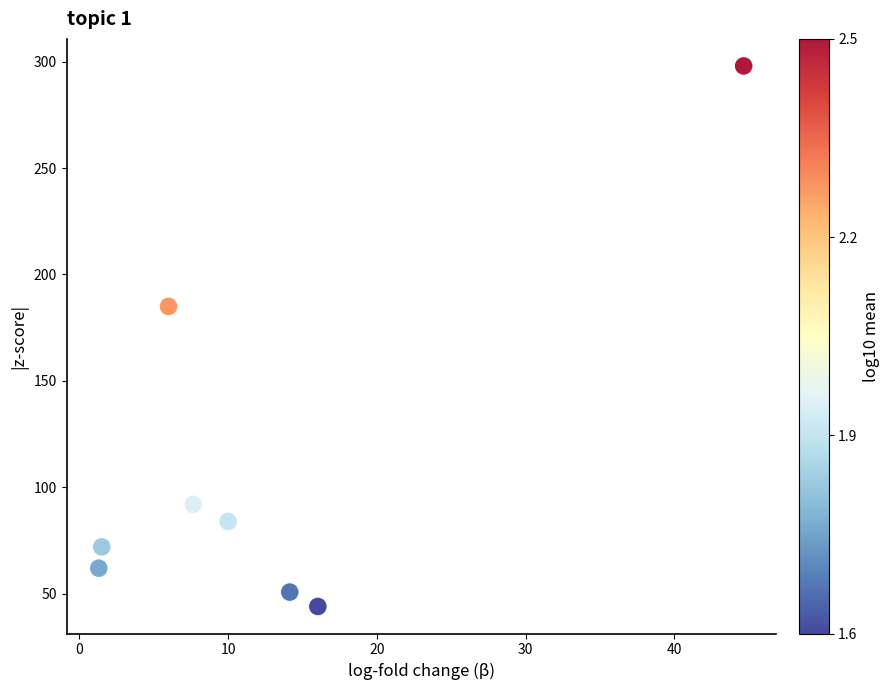

What is the range of Y values (max minus min)?

254.0